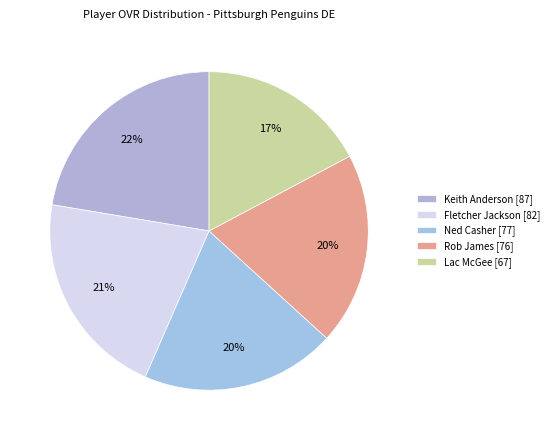

Is there a majority slice in this chart?

No